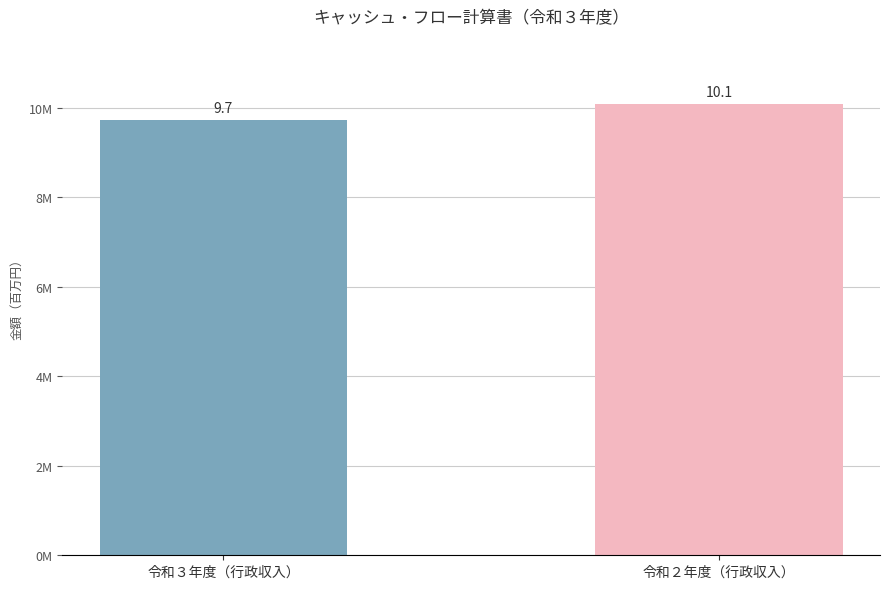

Are the bars horizontal?

No